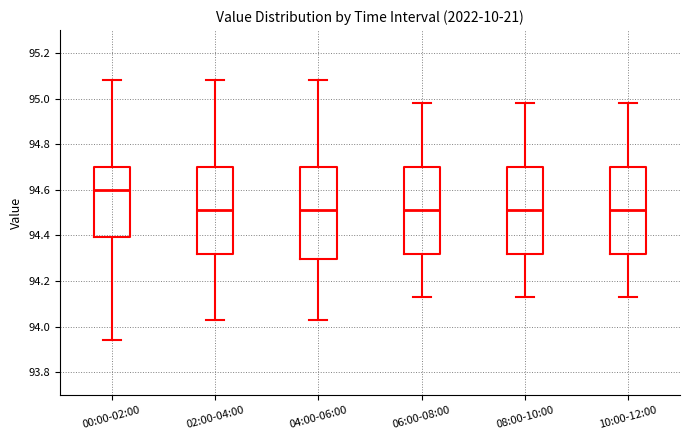

Which box's median line is the highest?

00:00-02:00